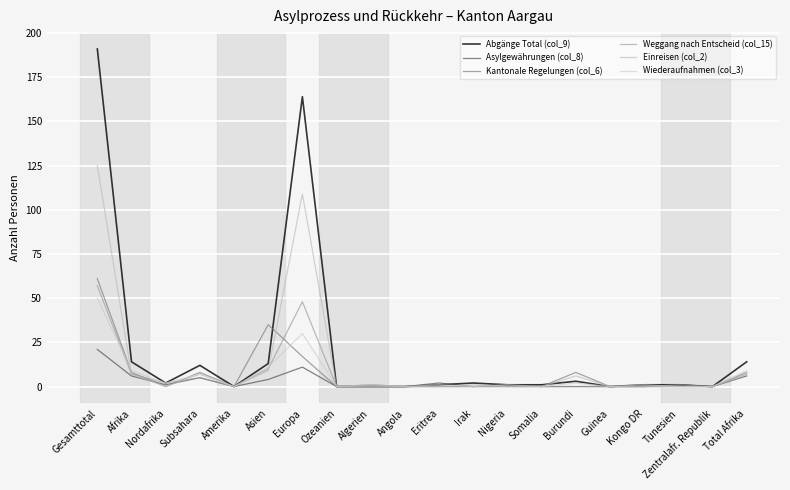

Reading left to right, extract all data points from this chart.

Abgänge Total (col_9): Gesamttotal=191	Afrika=14	Nordafrika=2	Subsahara=12	Amerika=0	Asien=13	Europa=164	Ozeanien=0	Algerien=0	Angola=0	Eritrea=1	Irak=2	Nigeria=1	Somalia=1	Burundi=3	Guinea=0	Kongo DR=1	Tunesien=1	Zentralafr. Republik=0	Total Afrika=14
Asylgewährungen (col_8): Gesamttotal=21	Afrika=6	Nordafrika=1	Subsahara=5	Amerika=0	Asien=4	Europa=11	Ozeanien=0	Algerien=0	Angola=0	Eritrea=2	Irak=0	Nigeria=1	Somalia=0	Burundi=0	Guinea=0	Kongo DR=0	Tunesien=1	Zentralafr. Republik=0	Total Afrika=6
Kantonale Regelungen (col_6): Gesamttotal=61	Afrika=8	Nordafrika=0	Subsahara=8	Amerika=0	Asien=35	Europa=17	Ozeanien=0	Algerien=1	Angola=0	Eritrea=0	Irak=0	Nigeria=0	Somalia=0	Burundi=8	Guinea=0	Kongo DR=0	Tunesien=0	Zentralafr. Republik=0	Total Afrika=8
Weggang nach Entscheid (col_15): Gesamttotal=57	Afrika=7	Nordafrika=2	Subsahara=5	Amerika=0	Asien=10	Europa=48	Ozeanien=0	Algerien=0	Angola=0	Eritrea=0	Irak=0	Nigeria=0	Somalia=0	Burundi=0	Guinea=0	Kongo DR=0	Tunesien=1	Zentralafr. Republik=0	Total Afrika=7
Einreisen (col_2): Gesamttotal=125	Afrika=7	Nordafrika=0	Subsahara=7	Amerika=0	Asien=9	Europa=109	Ozeanien=0	Algerien=0	Angola=0	Eritrea=0	Irak=1	Nigeria=0	Somalia=0	Burundi=6	Guinea=0	Kongo DR=0	Tunesien=0	Zentralafr. Republik=0	Total Afrika=7
Wiederaufnahmen (col_3): Gesamttotal=50	Afrika=9	Nordafrika=2	Subsahara=7	Amerika=0	Asien=11	Europa=30	Ozeanien=0	Algerien=1	Angola=0	Eritrea=1	Irak=0	Nigeria=1	Somalia=0	Burundi=2	Guinea=0	Kongo DR=1	Tunesien=0	Zentralafr. Republik=0	Total Afrika=9